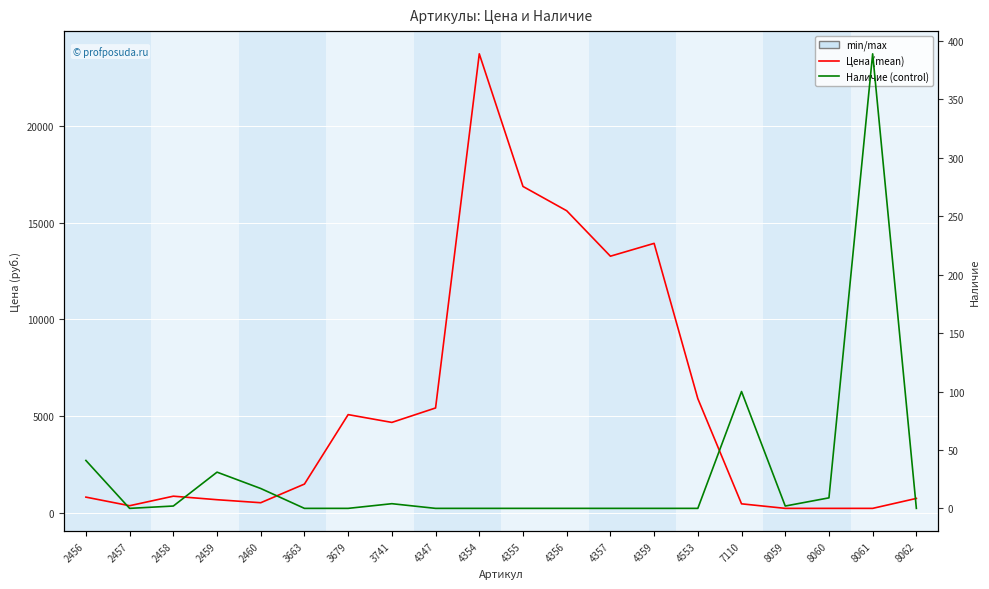

At how many categories does at least one series exceed 16877?

2